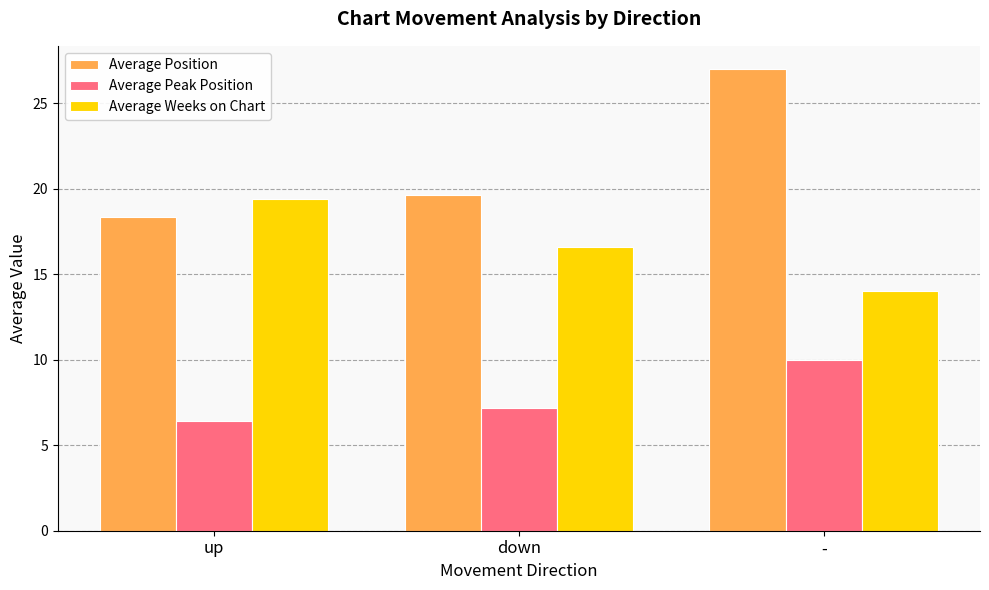

What is the smallest value displayed?

6.4